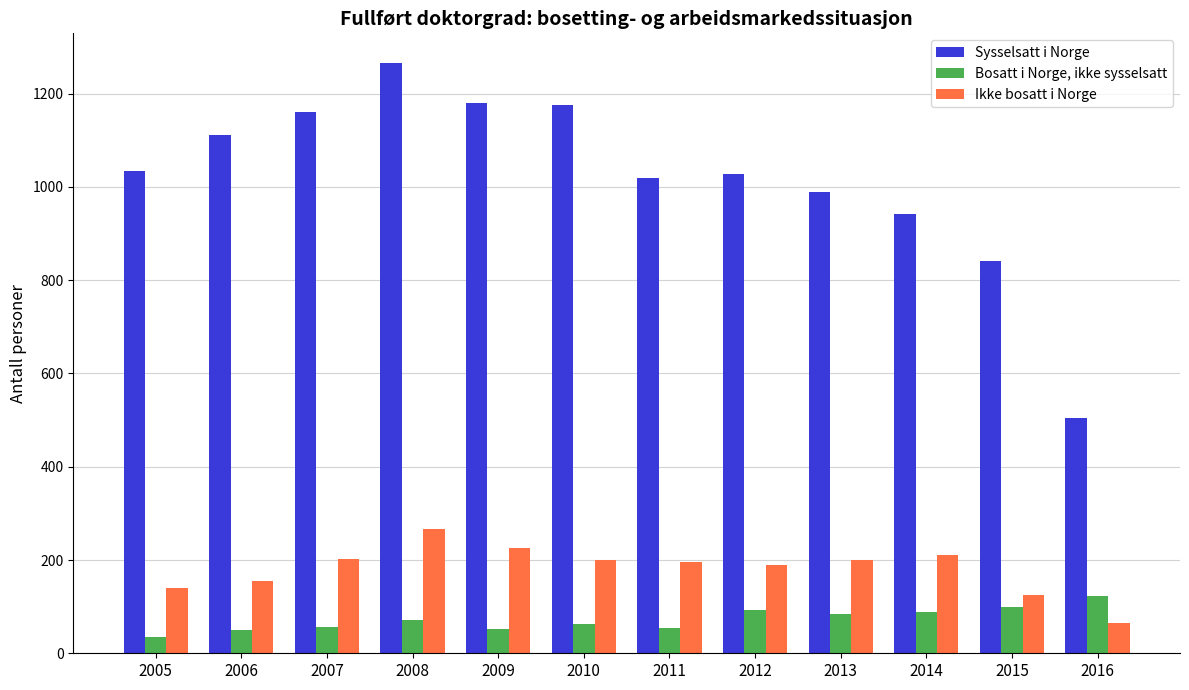

Rank the series by their maximum value, from highest to lowest.

Sysselsatt i Norge, Ikke bosatt i Norge, Bosatt i Norge, ikke sysselsatt